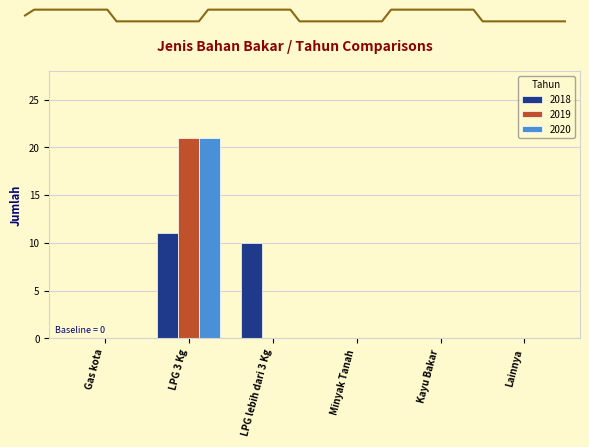

True or false: 2020 has a value of 0 at LPG lebih dari 3 Kg.

True